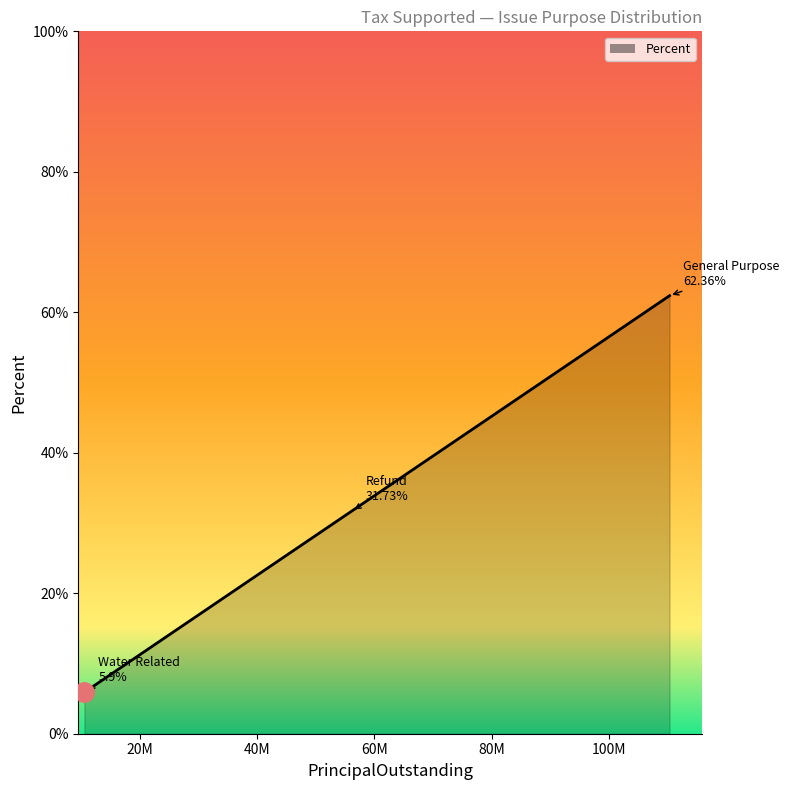

What is the minimum value shown in the chart?

5.9